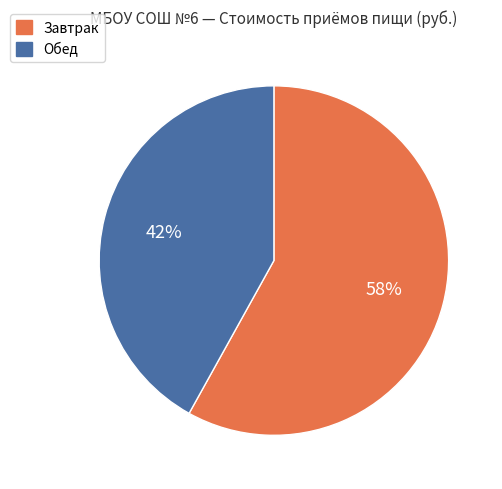

To the nearest percent, what portion does Обед represent?

42%